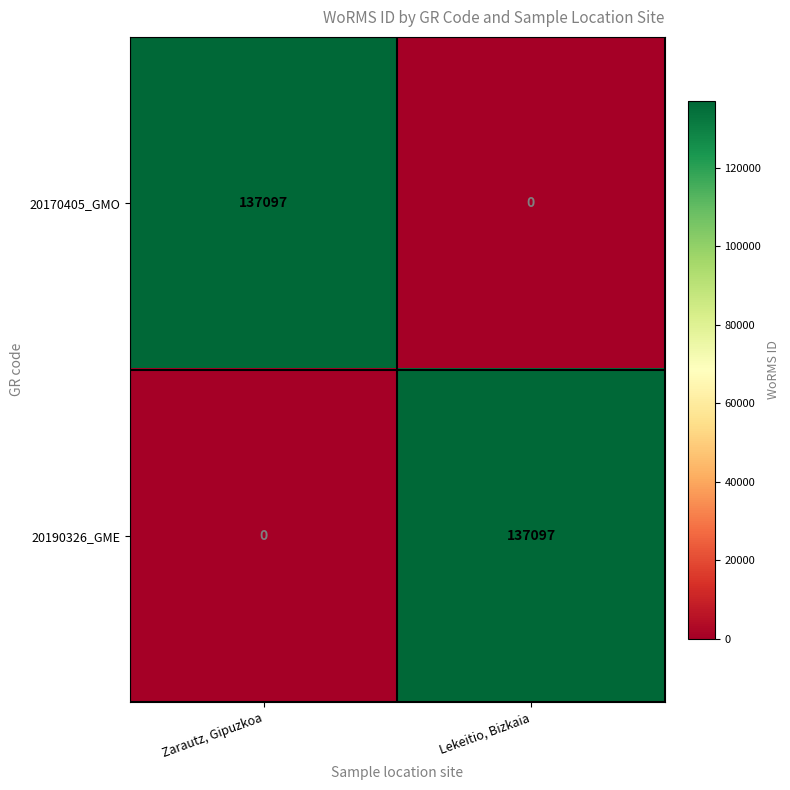

Where is 20190326_GME nearest to the value 68548?

Zarautz, Gipuzkoa